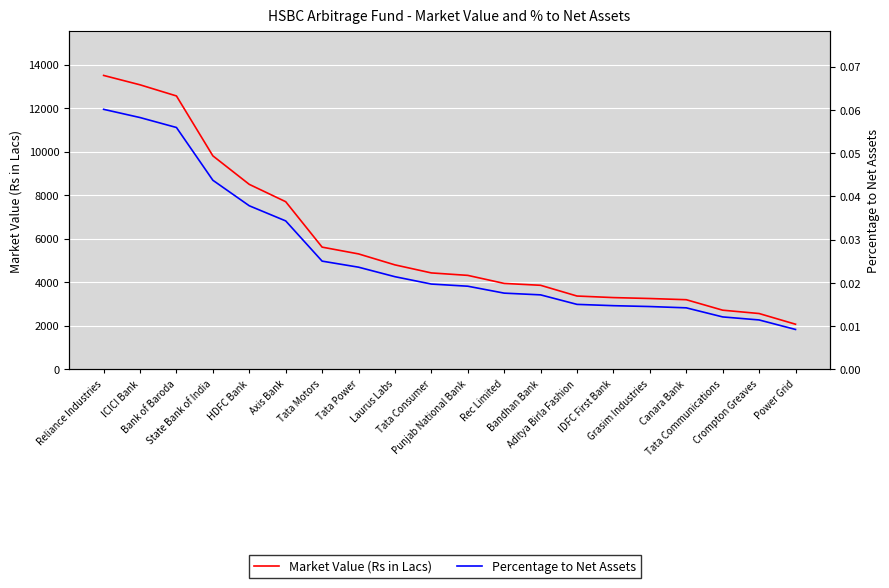

Reading right to left, what are all the values shown in this chart?

Market Value (Rs in Lacs): Power Grid=2069.6	Crompton Greaves=2561.2	Tata Communications=2714.5	Canara Bank=3196.0	Grasim Industries=3250.9	IDFC First Bank=3293.5	Aditya Birla Fashion=3364.8	Bandhan Bank=3858.3	Rec Limited=3944.3	Punjab National Bank=4314.3	Tata Consumer=4427.0	Laurus Labs=4796.8	Tata Power=5301.0	Tata Motors=5612.4	Axis Bank=7700.2	HDFC Bank=8496.6	State Bank of India=9807.7	Bank of Baroda=12560.2	ICICI Bank=13072.2	Reliance Industries=13503.3
Percentage to Net Assets: Power Grid=0.0	Crompton Greaves=0.0	Tata Communications=0.0	Canara Bank=0.0	Grasim Industries=0.0	IDFC First Bank=0.0	Aditya Birla Fashion=0.0	Bandhan Bank=0.0	Rec Limited=0.0	Punjab National Bank=0.0	Tata Consumer=0.0	Laurus Labs=0.0	Tata Power=0.0	Tata Motors=0.0	Axis Bank=0.0	HDFC Bank=0.0	State Bank of India=0.0	Bank of Baroda=0.1	ICICI Bank=0.1	Reliance Industries=0.1